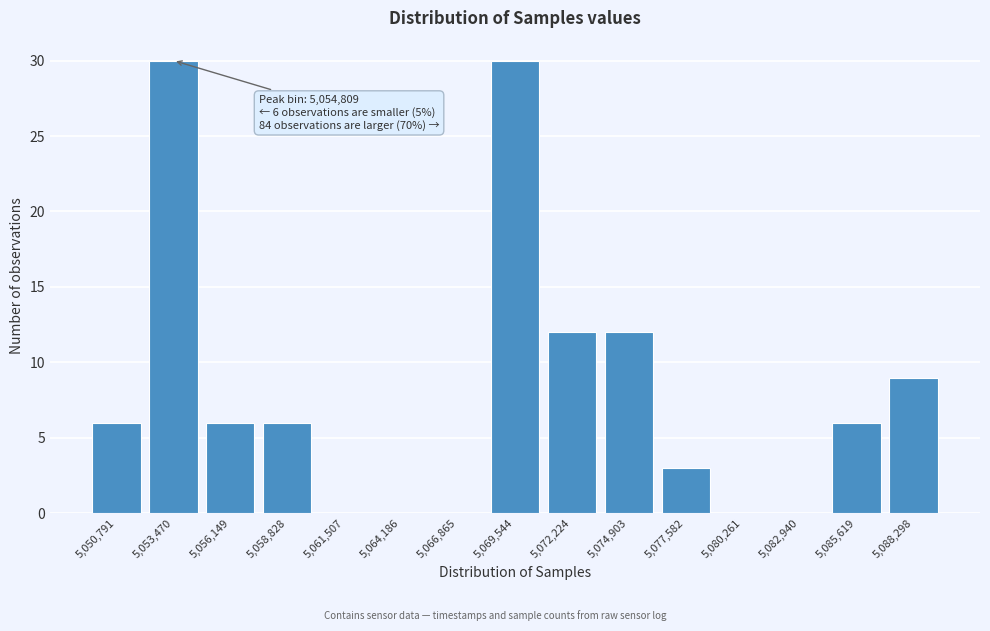

Reading right to left, transcribe all the data shown in this chart.

5,088,298=9	5,085,619=6	5,082,940=0	5,080,261=0	5,077,582=3	5,074,903=12	5,072,224=12	5,069,544=30	5,066,865=0	5,064,186=0	5,061,507=0	5,058,828=6	5,056,149=6	5,053,470=30	5,050,791=6